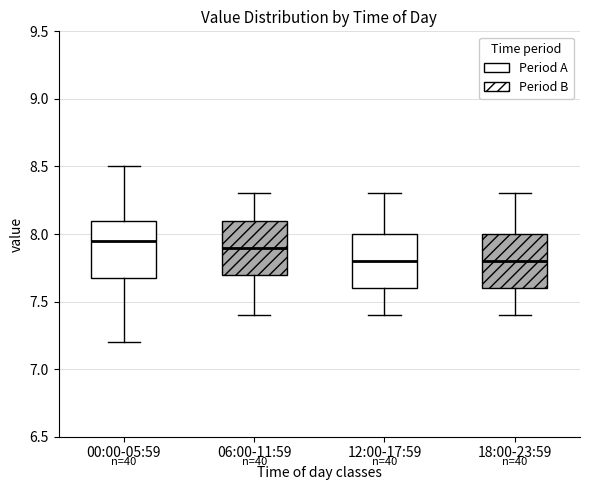

Reading left to right, transcribe this box plot: for each box, give where its median line is, the range the box spans, and where its two whiskers end, as read against the y-axis. The values are not printed on the chart, so give them approximately, as read against the axis.

00:00-05:59: median 7.95, box 7.70 to 8.10, whiskers 7.20 to 8.50
06:00-11:59: median 7.90, box 7.70 to 8.10, whiskers 7.40 to 8.30
12:00-17:59: median 7.80, box 7.60 to 8.00, whiskers 7.40 to 8.30
18:00-23:59: median 7.80, box 7.60 to 8.00, whiskers 7.40 to 8.30